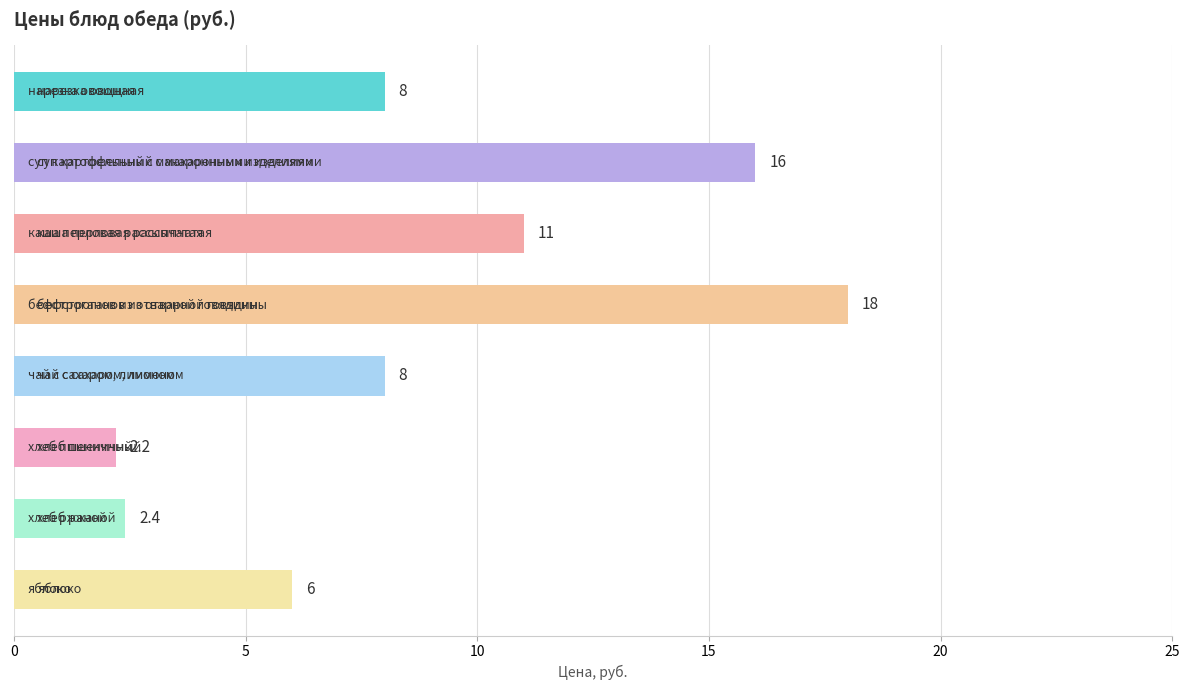

Reading top to bottom, what are all the values shown in this chart?

8.0	16.0	11.0	18.0	8.0	2.2	2.4	6.0